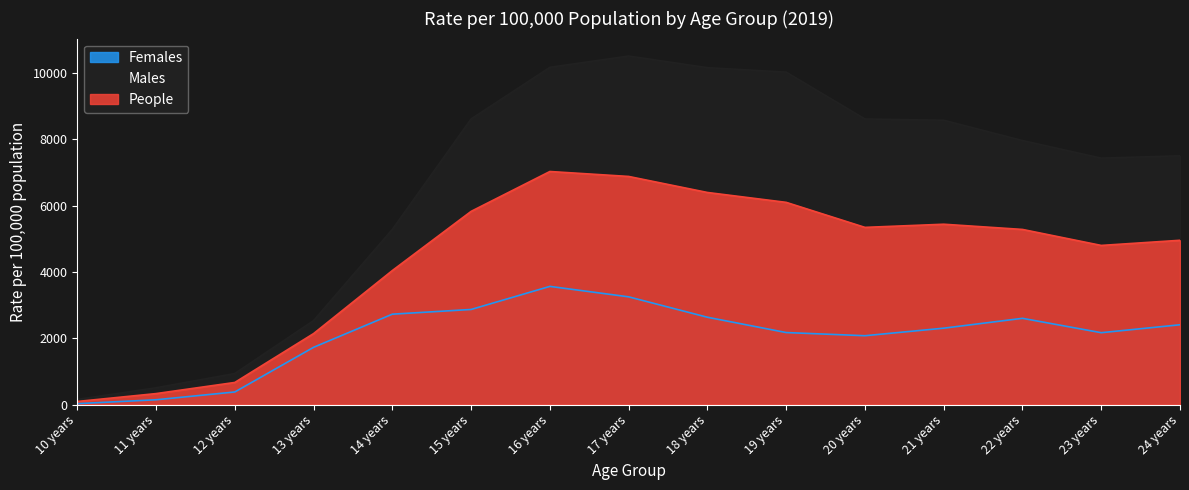

What is the difference between the maximum and minimum values in the Males series?

10349.0